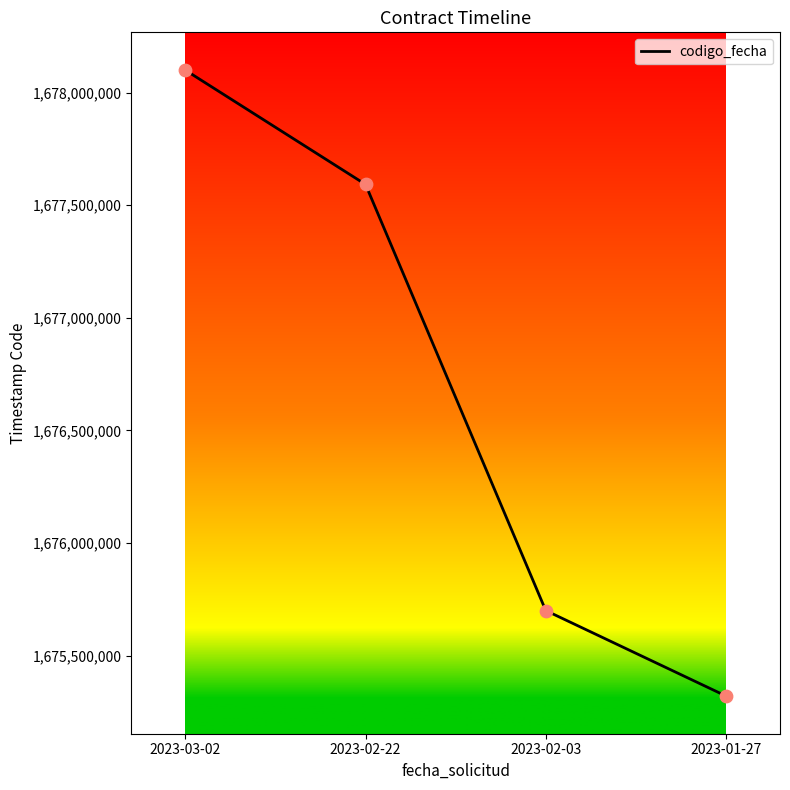

Between 2023-03-02 and 2023-01-27, which is larger?

2023-03-02